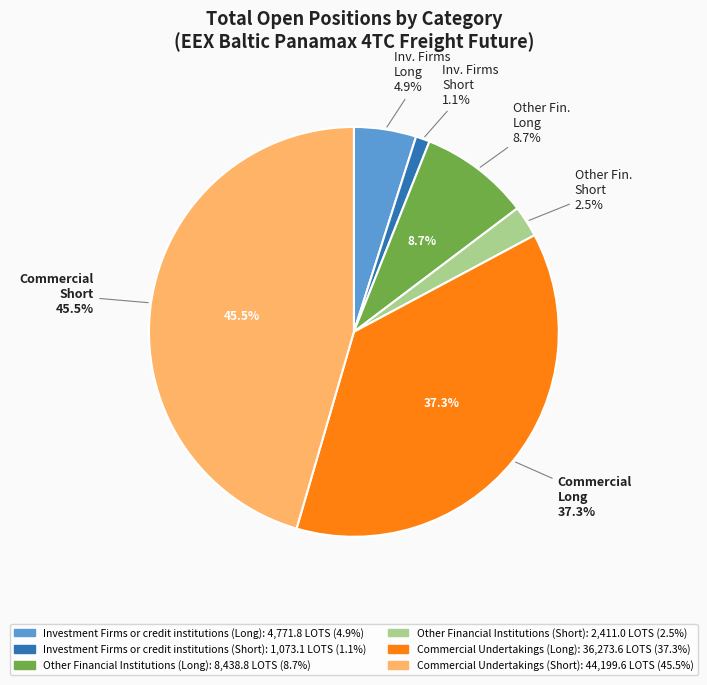

Is Investment Firms or credit institutions (Short) the majority of the pie?

No